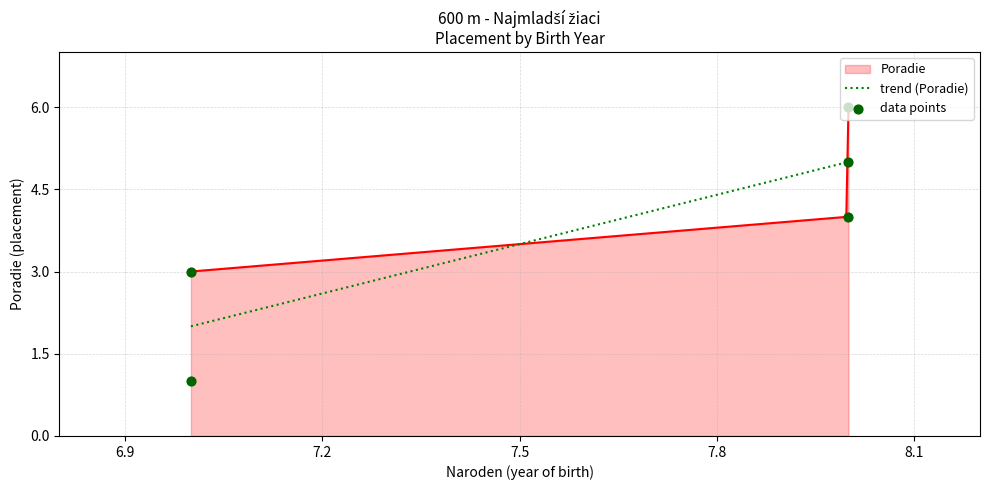

What is the maximum value for Poradie?

6.0